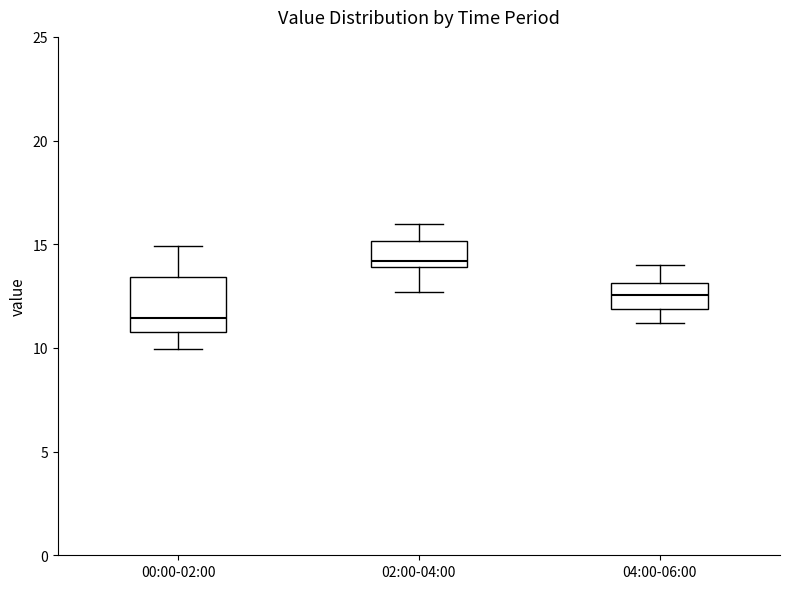

Comparing the boxes themselves (not the whiskers), which one is the tallest?

00:00-02:00